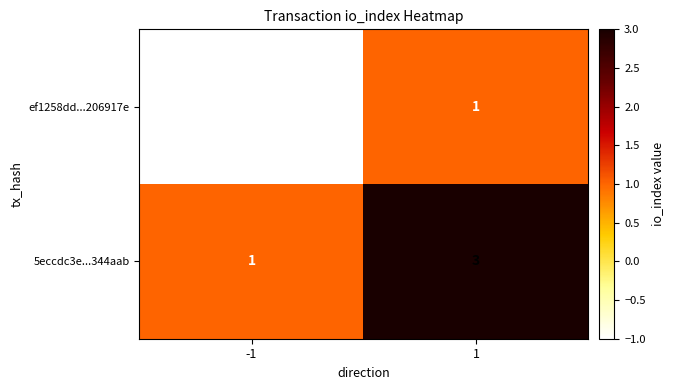

Reading left to right, transcribe all the data shown in this chart.

ef1258dd...206917e: -1	1
5eccdc3e...344aab: 1	3